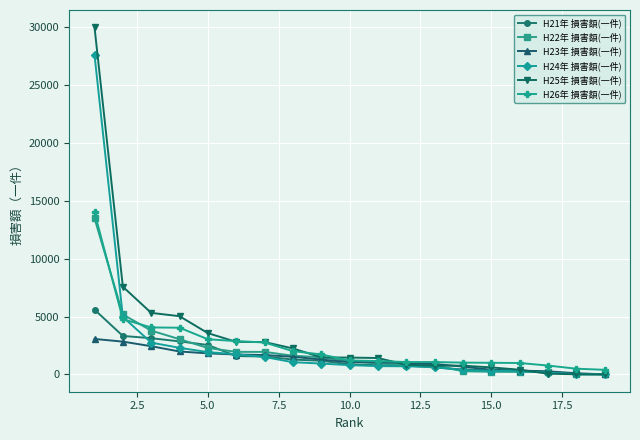

What are all the series names shown in the legend?

H21年 損害額(一件), H22年 損害額(一件), H23年 損害額(一件), H24年 損害額(一件), H25年 損害額(一件), H26年 損害額(一件)